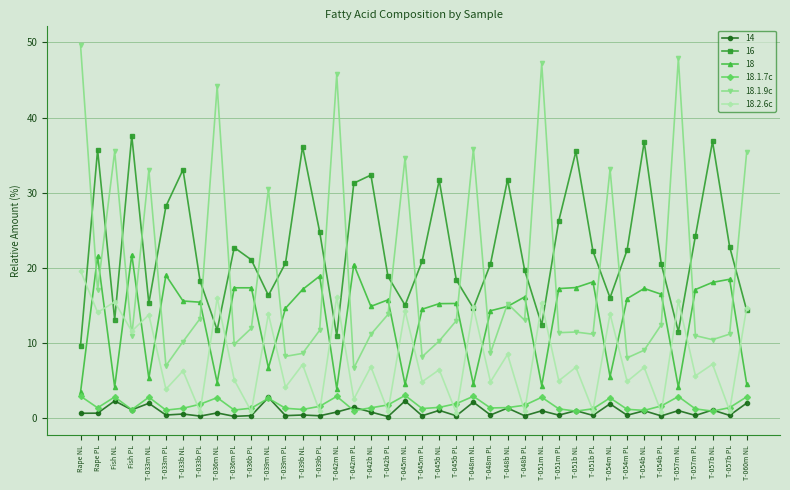

At which category is the sum across all series the highest?

Rape PL